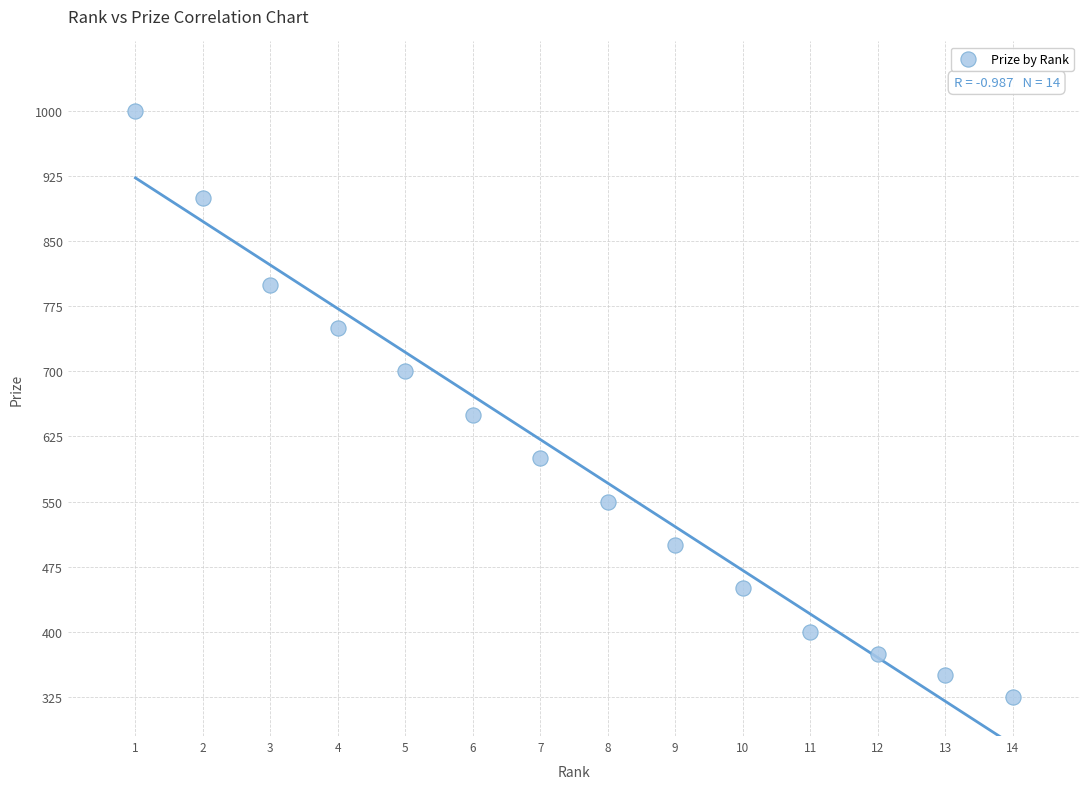

What Y value in the scatter plot is closest to 662?

650